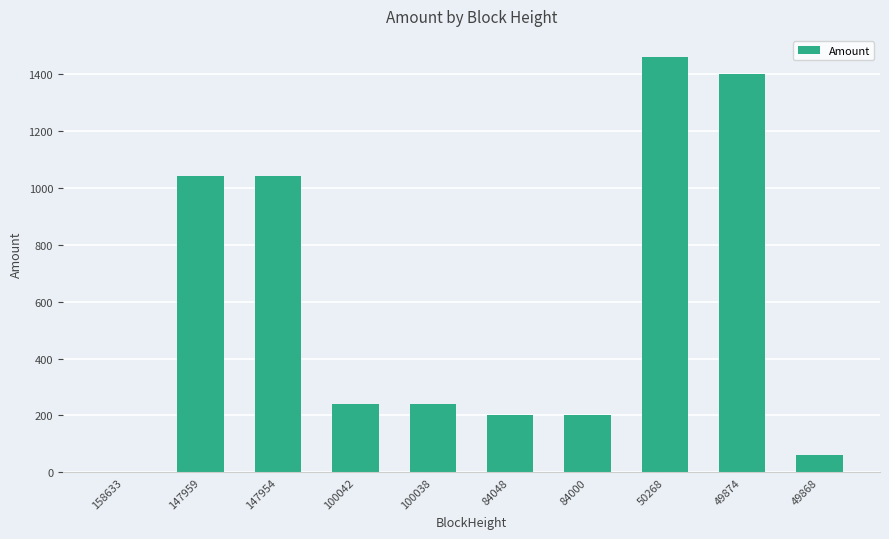

What is the difference between the values at 147959 and 49874?

358.8